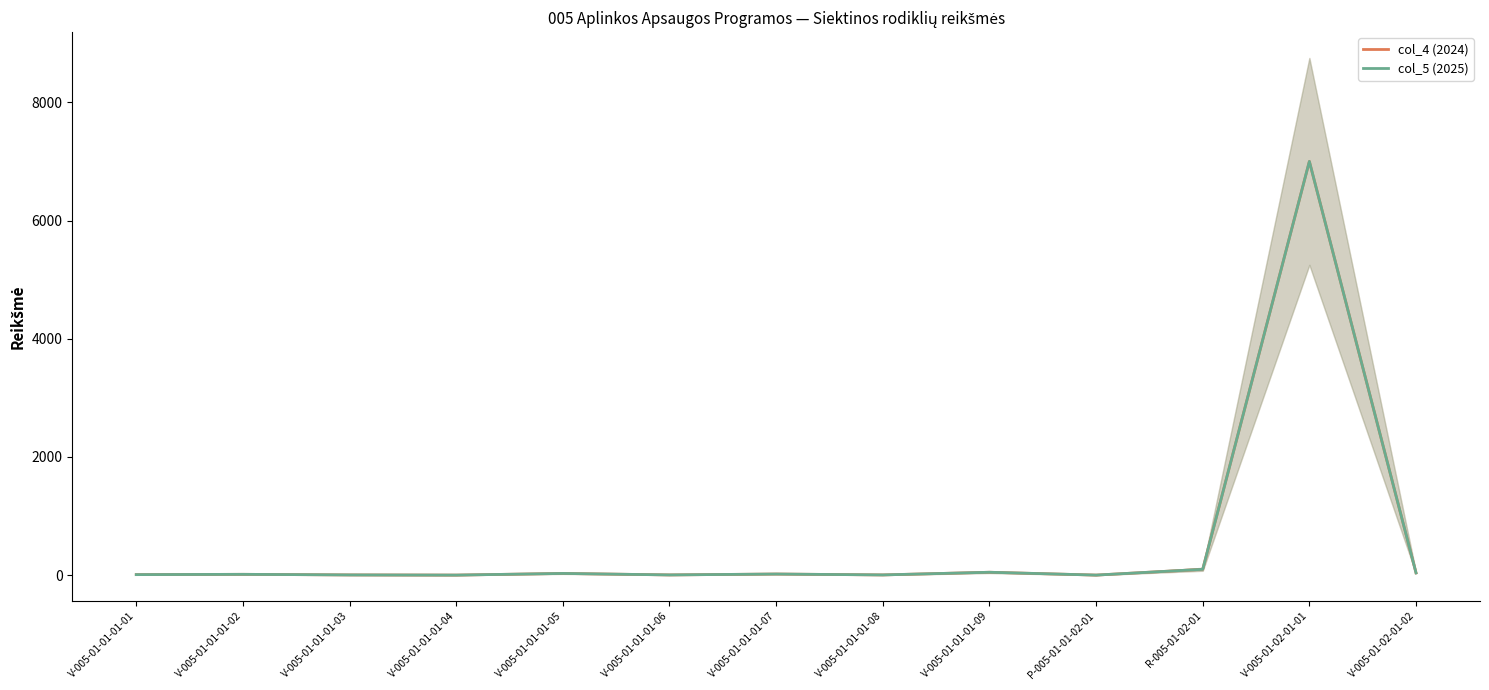

Between V-005-01-01-01-02 and V-005-01-01-01-05, which series saw the biggest shift?

col_4 (2024)